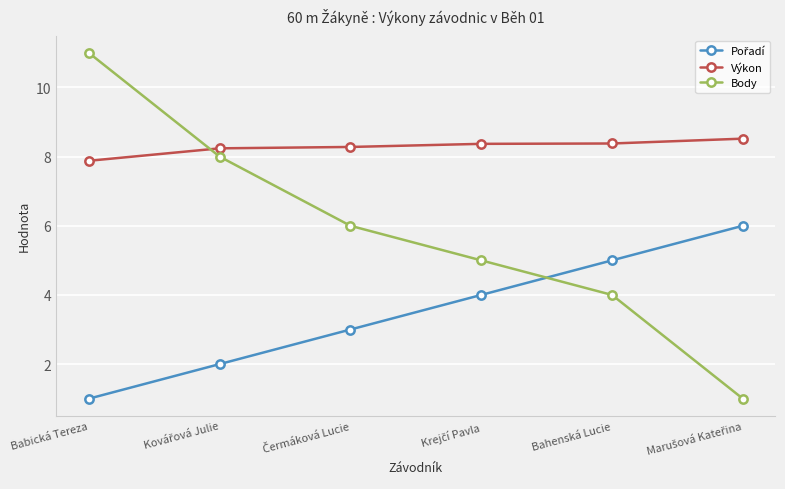

What is the lowest value of the Body series?

1.0